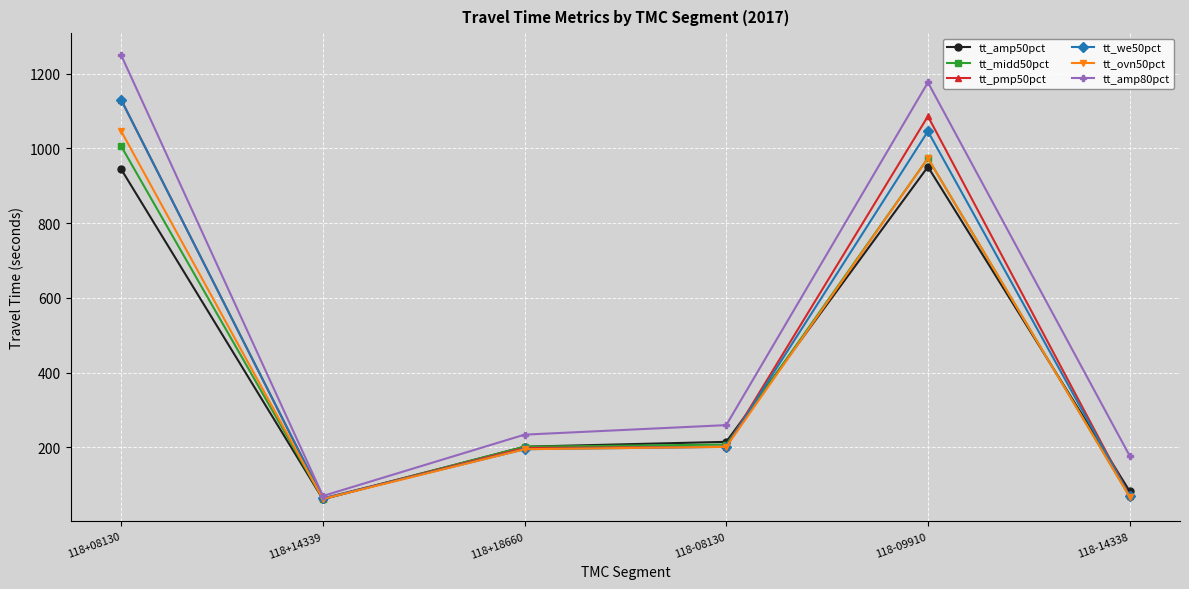

At which category is the sum across all series the highest?

118+08130